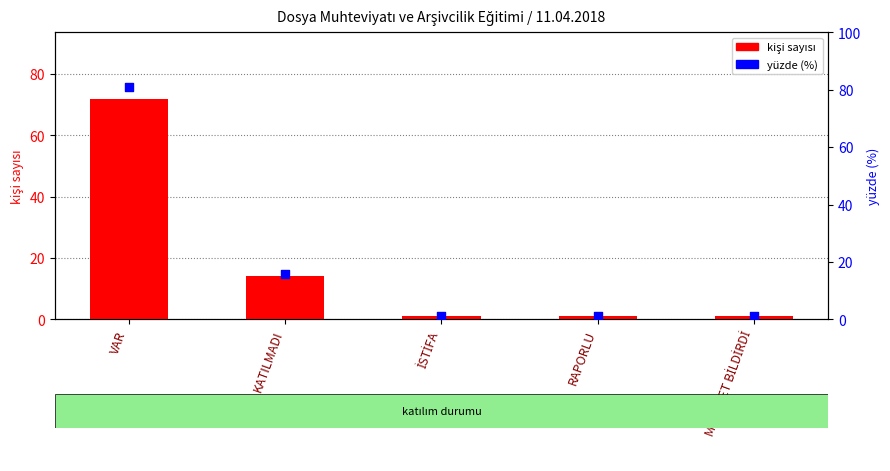

At which category is the sum across all series the highest?

VAR